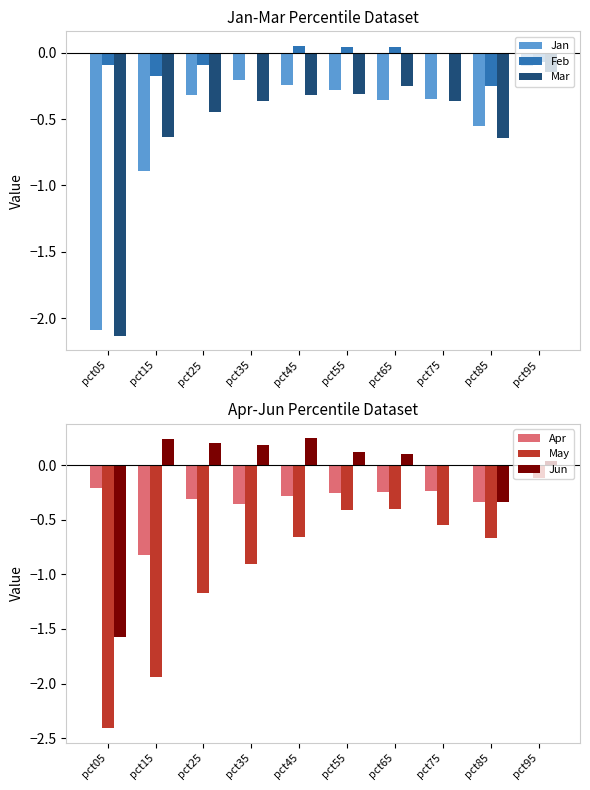

Reading left to right, extract all data points from this chart.

Jan: -2.1	-0.9	-0.3	-0.2	-0.2	-0.3	-0.4	-0.3	-0.6	-0.1
Feb: -0.1	-0.2	-0.1	-0.0	0.1	0.0	0.0	-0.0	-0.3	-0.1
Mar: -2.1	-0.6	-0.4	-0.4	-0.3	-0.3	-0.3	-0.4	-0.6	-0.1
Apr: -0.2	-0.8	-0.3	-0.4	-0.3	-0.2	-0.2	-0.2	-0.3	-0.1
May: -2.4	-1.9	-1.2	-0.9	-0.7	-0.4	-0.4	-0.5	-0.7	-0.1
Jun: -1.6	0.2	0.2	0.2	0.2	0.1	0.1	-0.0	-0.3	0.0